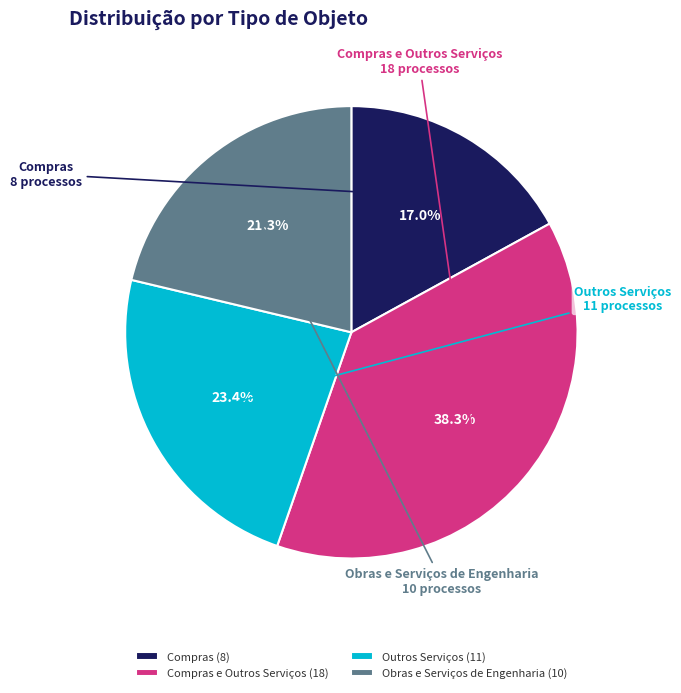

To the nearest percent, what is the difference between the Obras e Serviços de Engenharia and Outros Serviços slice percentages?

2%